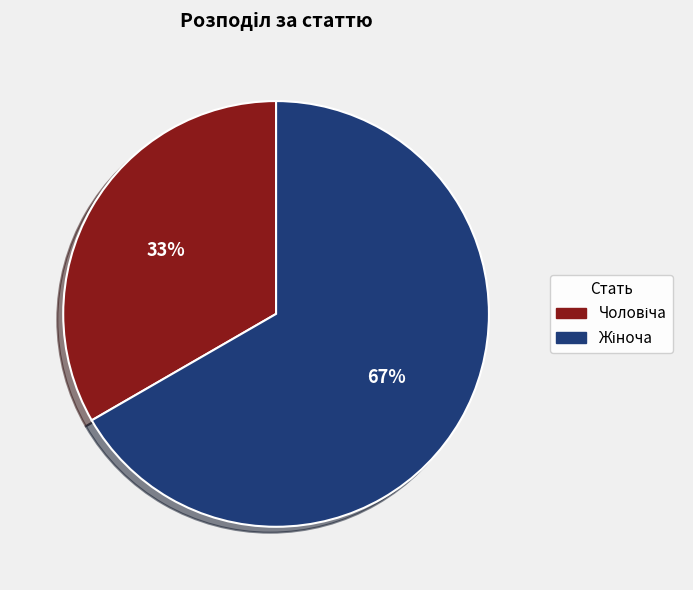

To the nearest percent, what is the average slice percentage?

50%